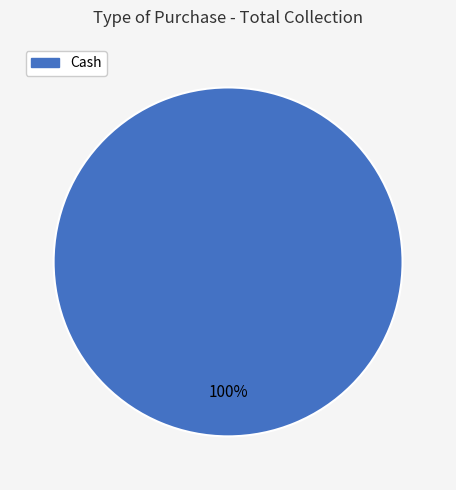

How many slices are in this pie chart?

1